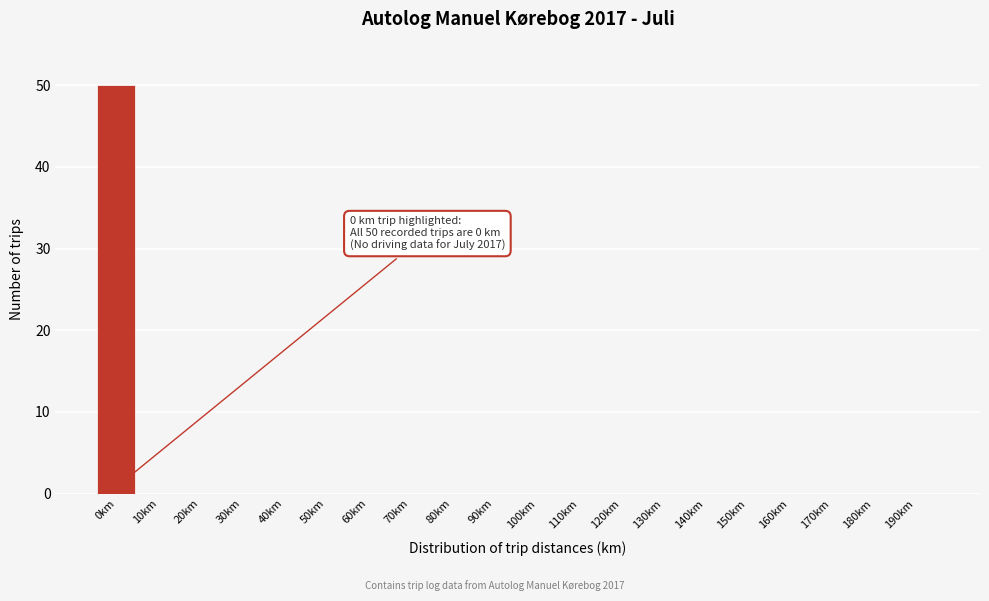

Reading left to right, transcribe all the data shown in this chart.

0km=50	10km=0	20km=0	30km=0	40km=0	50km=0	60km=0	70km=0	80km=0	90km=0	100km=0	110km=0	120km=0	130km=0	140km=0	150km=0	160km=0	170km=0	180km=0	190km=0